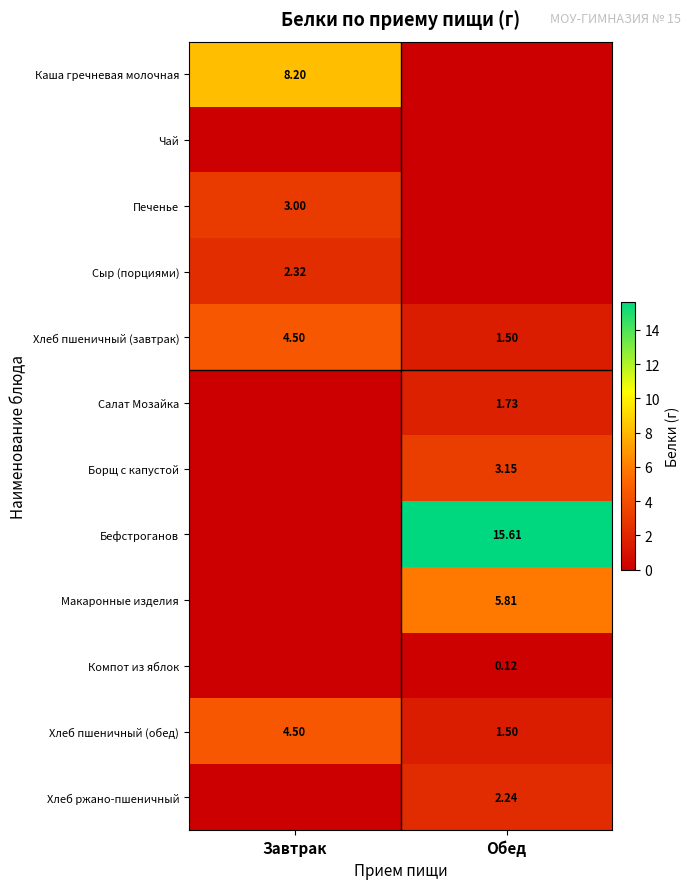

Rank the categories by Хлеб пшеничный (завтрак) value from highest to lowest.

Завтрак, Обед